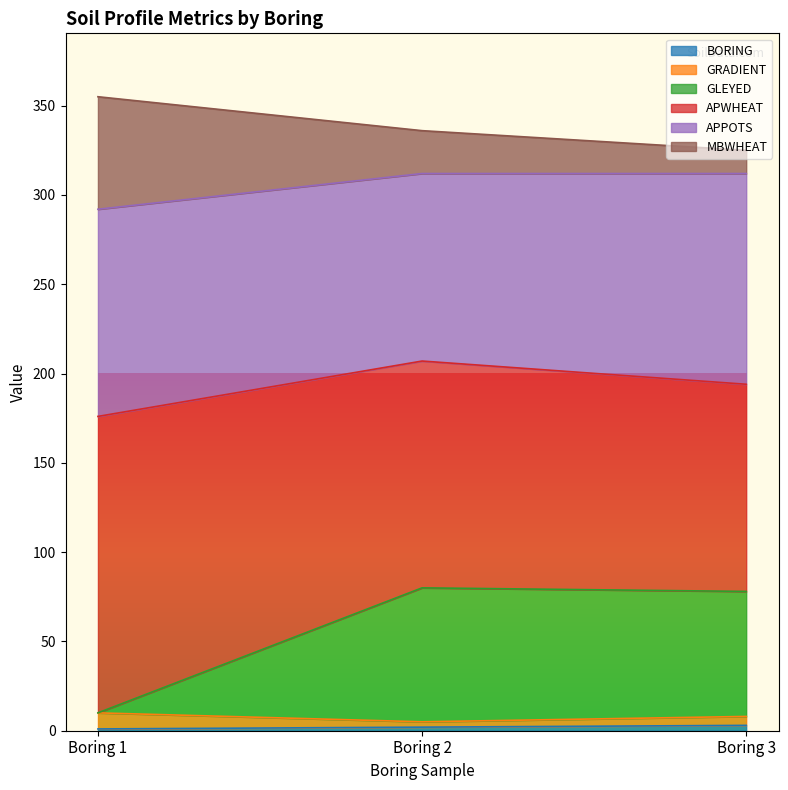

What is the approximate value of BORING at Boring 3?

3